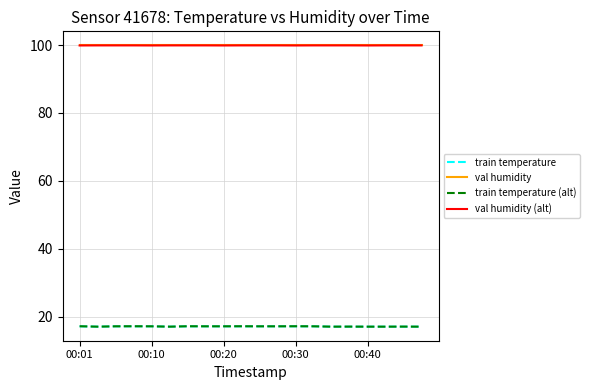

True or false: val humidity (alt) and train temperature (alt) intersect in this chart.

False